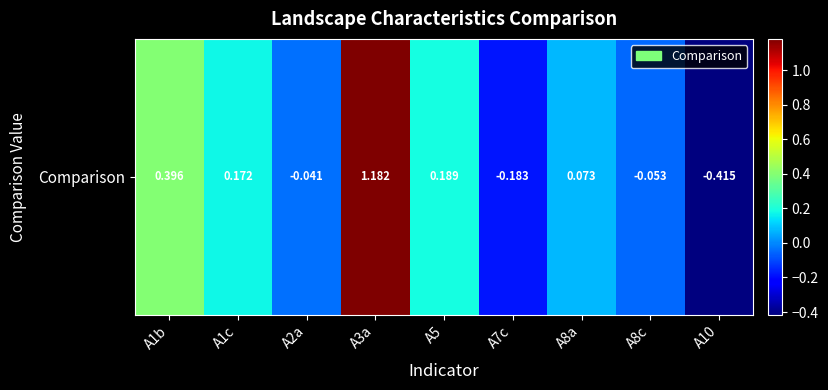

Count the number of data series in this chart.

1